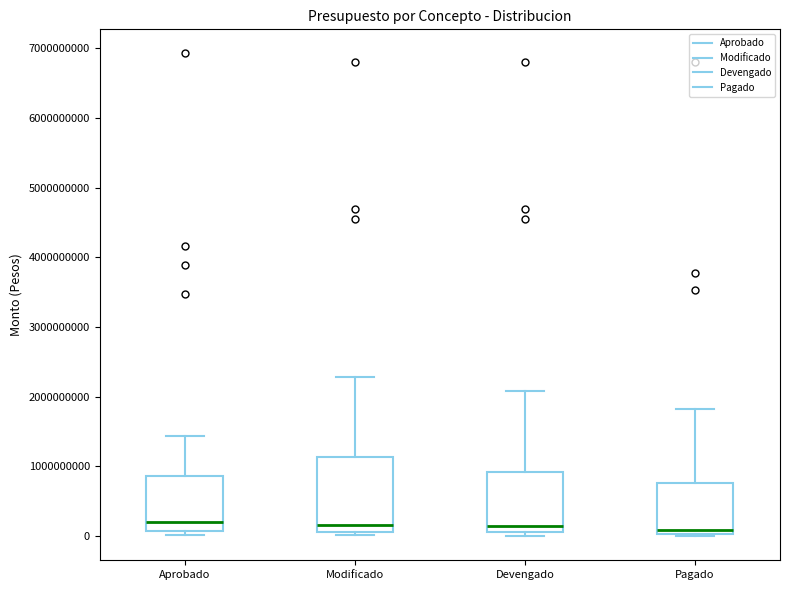

Reading left to right, read every box against the y-axis: the position of its median line, the range the box covers, and the ends of its whiskers. The values are not printed on the chart, so give them approximately, as read against the axis.

Aprobado: median 200000000, box 100000000 to 900000000, whiskers 0 to 1400000000
Modificado: median 200000000, box 100000000 to 1100000000, whiskers 0 to 2300000000
Devengado: median 100000000 (just above the box's lower edge), box 100000000 to 900000000, whiskers 0 to 2100000000
Pagado: median 100000000, box 0 to 800000000, whiskers 0 (just below the box's lower edge) to 1800000000